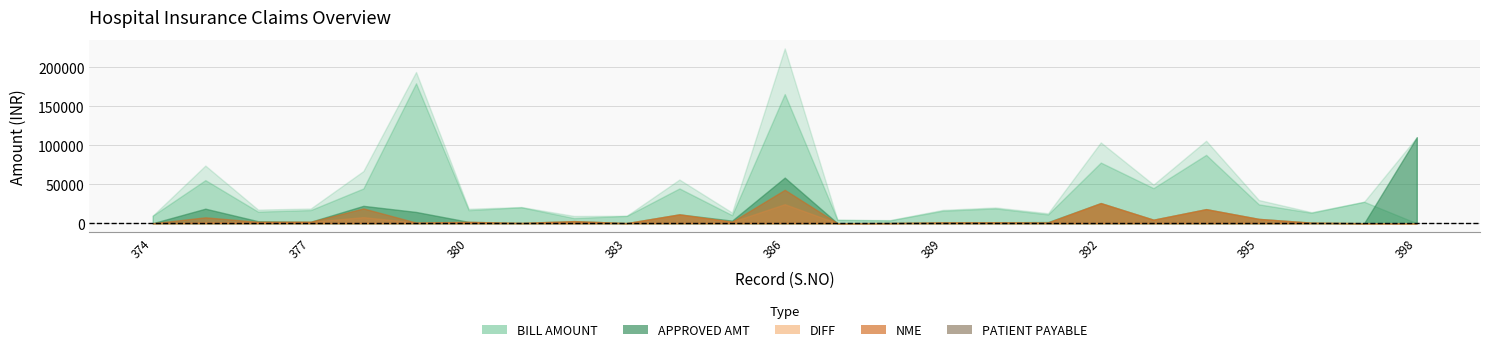

Which label corresponds to the largest value in the chart?

386